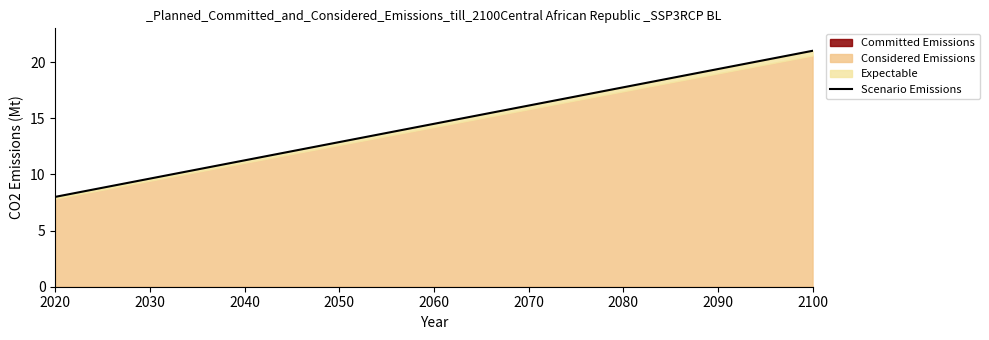

Reading right to left, extract all data points from this chart.

21.0	19.4	17.8	16.1	14.5	12.9	11.2	9.6	8.0